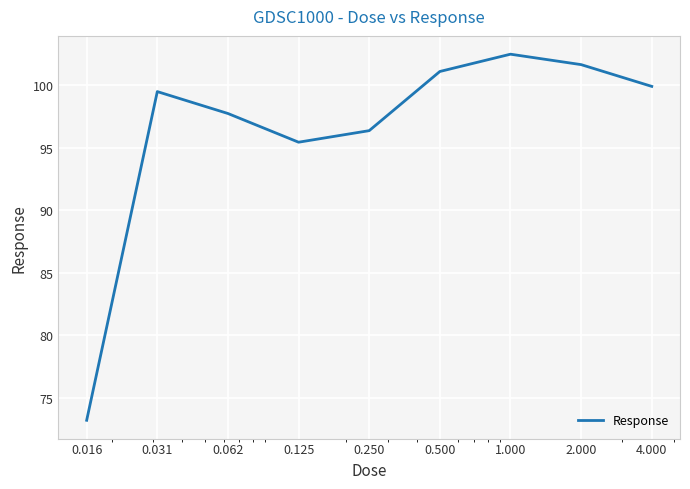

What is the smallest value displayed?

73.2